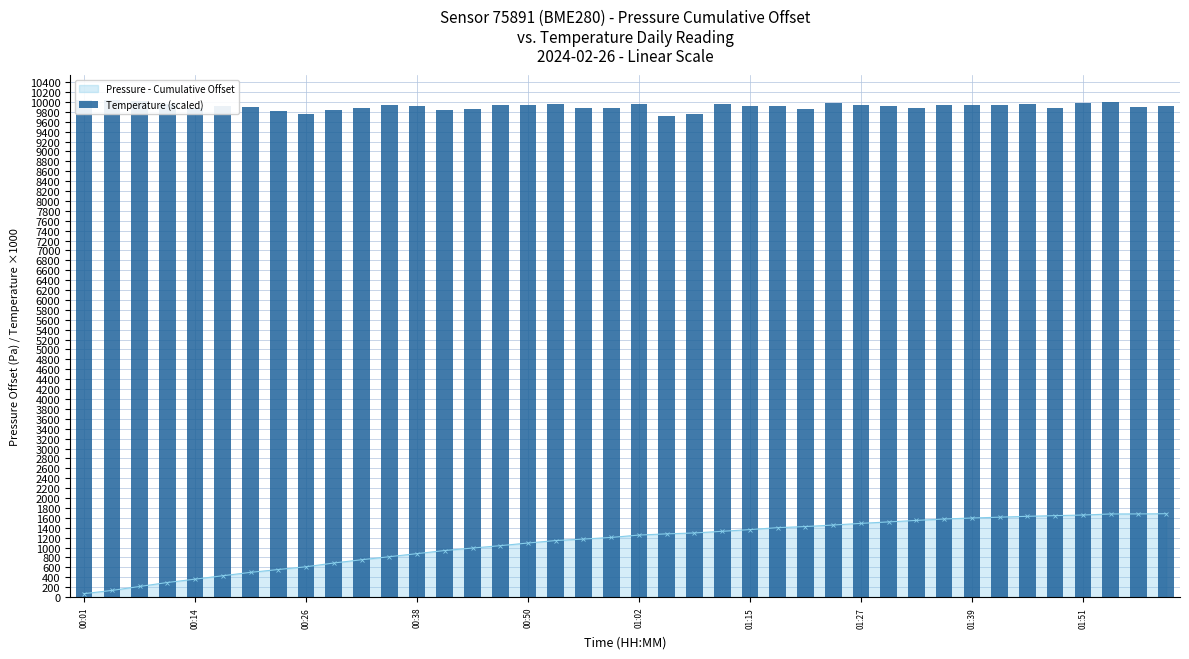

Are the bars horizontal?

No